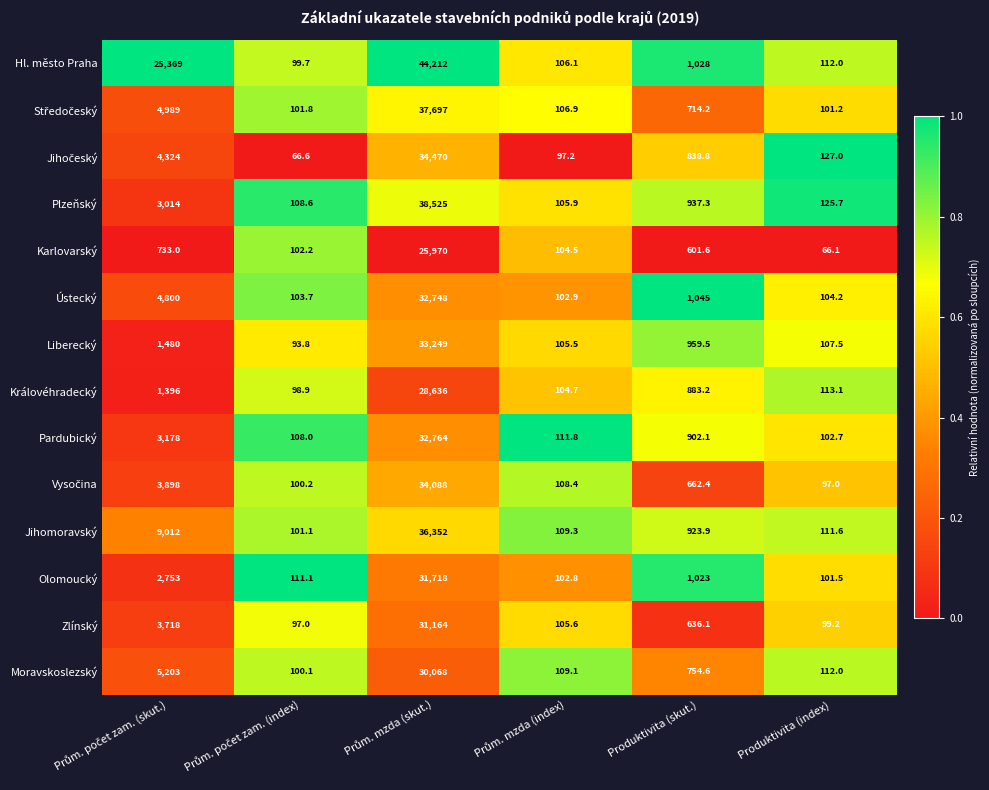

Which series has the largest total across all categories?

Hl. město Praha